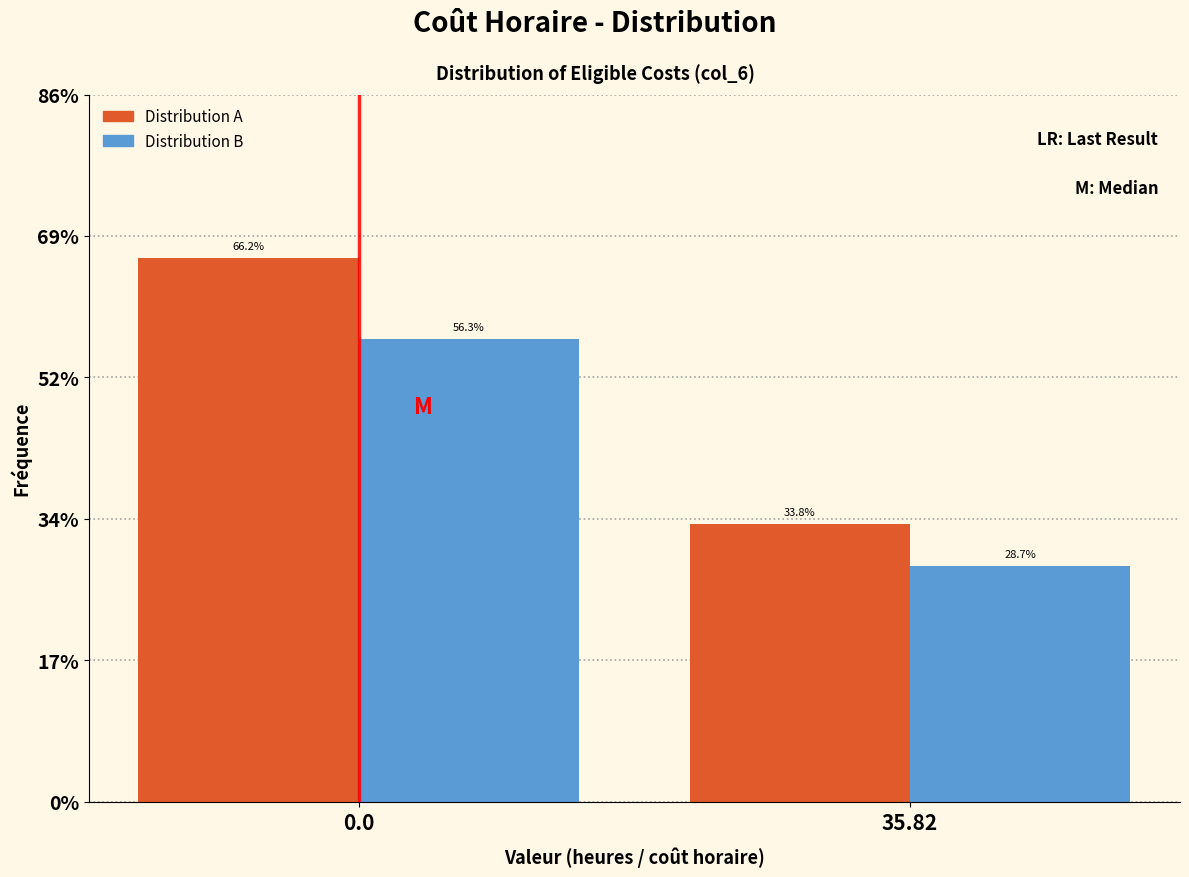

Are the bars horizontal?

No